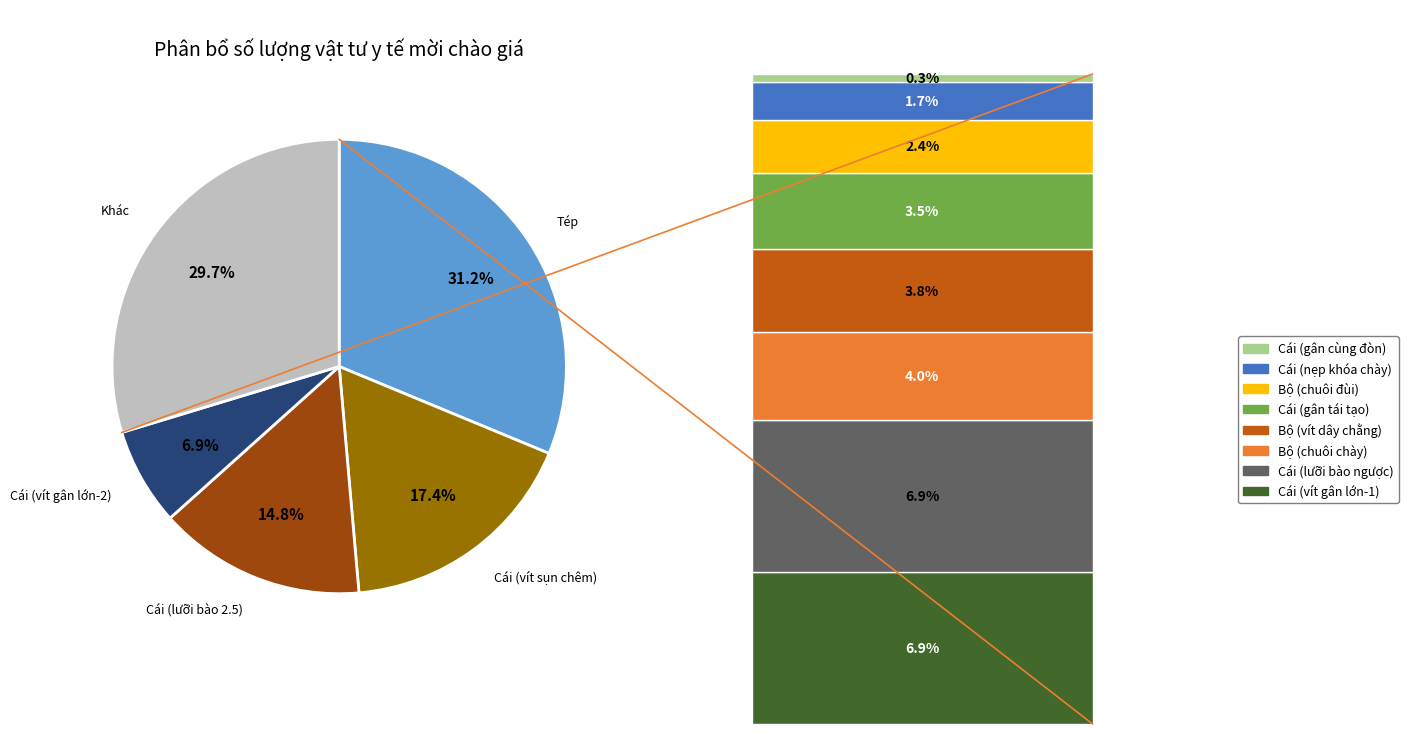

Is the sum of Tép and Cái (vít gân lớn-2) greater than half?

No